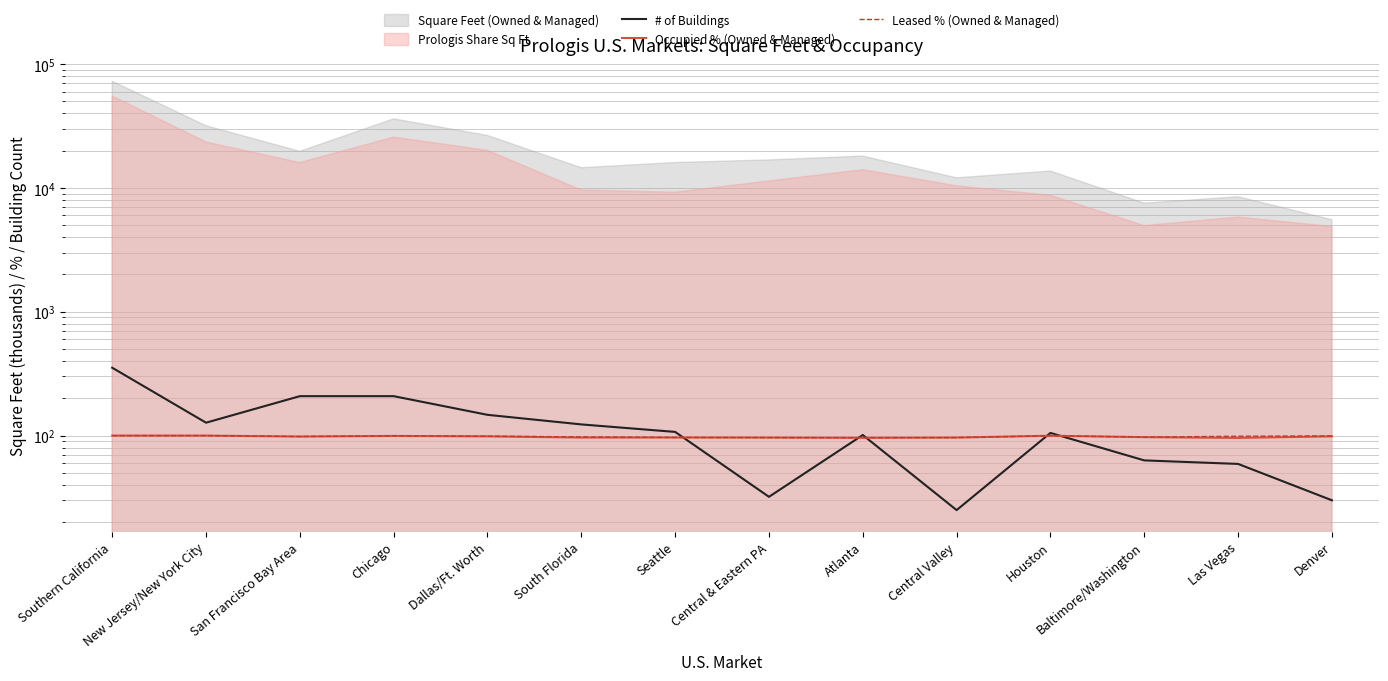

True or false: # of Buildings and Occupied % (Owned & Managed) intersect in this chart.

True